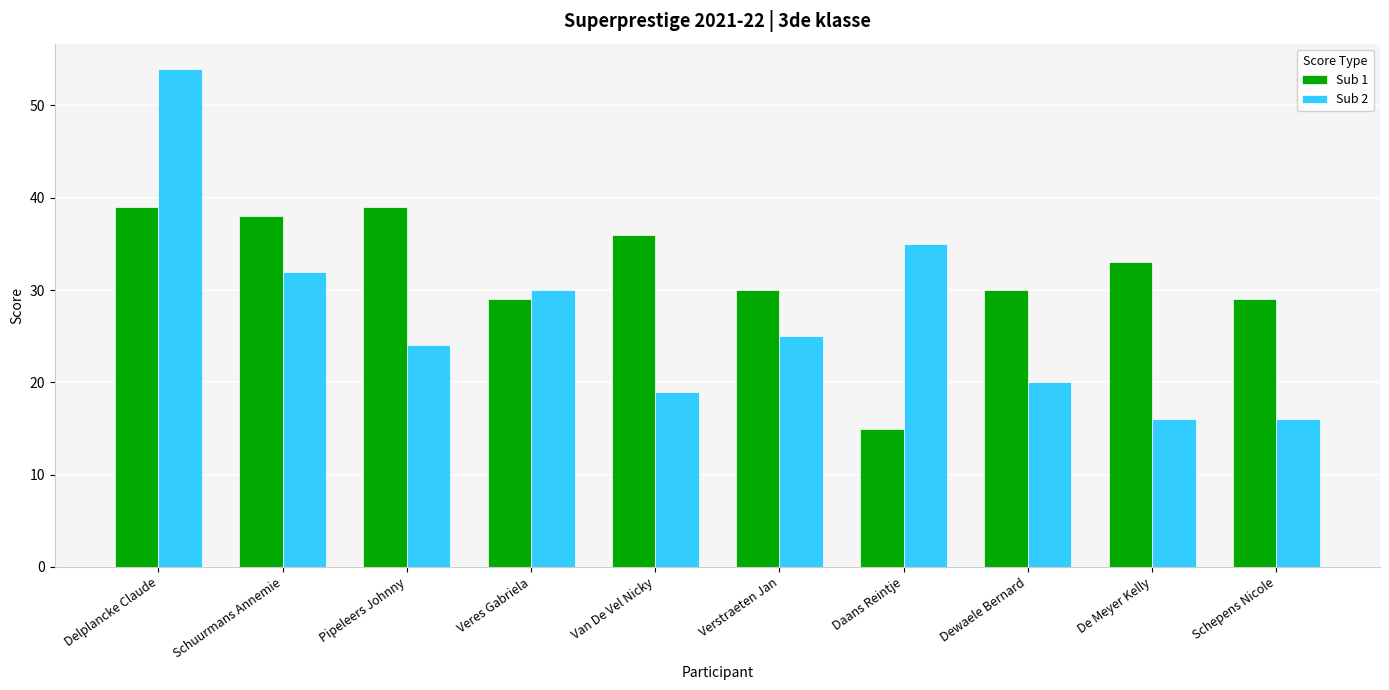

At which category is the sum across all series the highest?

Delplancke Claude